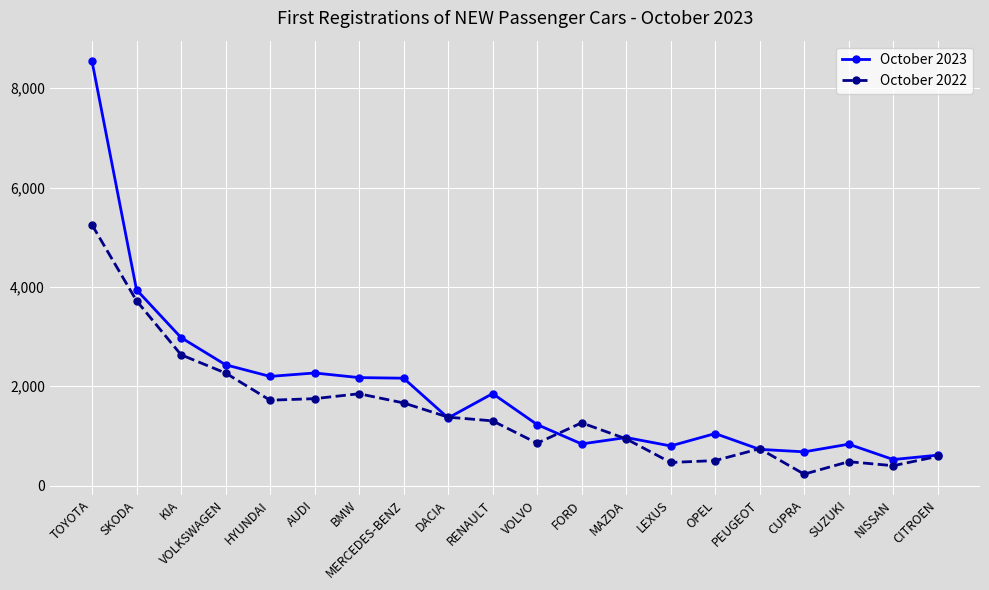

Rank the series by their maximum value, from lowest to highest.

October 2022, October 2023